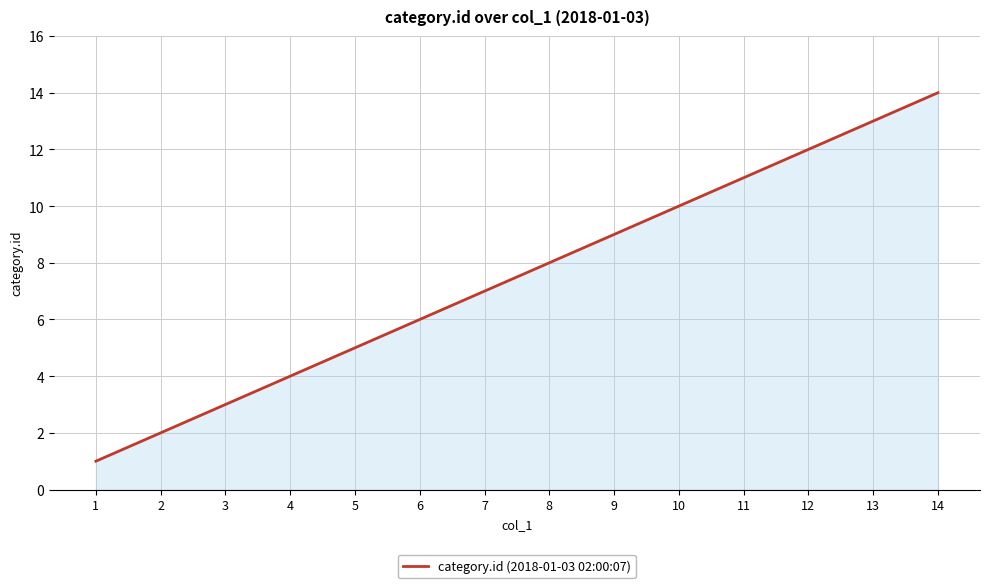

Rank the categories by value from highest to lowest.

14, 13, 12, 11, 10, 9, 8, 7, 6, 5, 4, 3, 2, 1